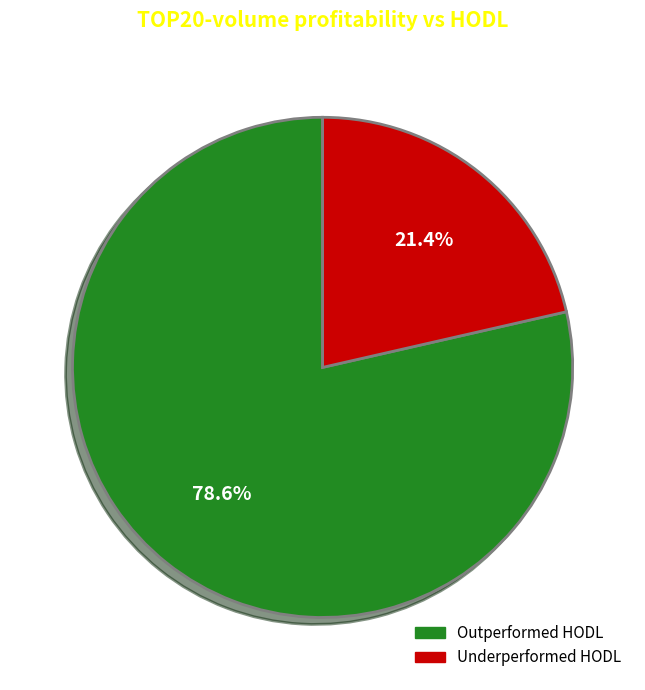

How much of the chart is everything except Outperformed HODL?

21.4%